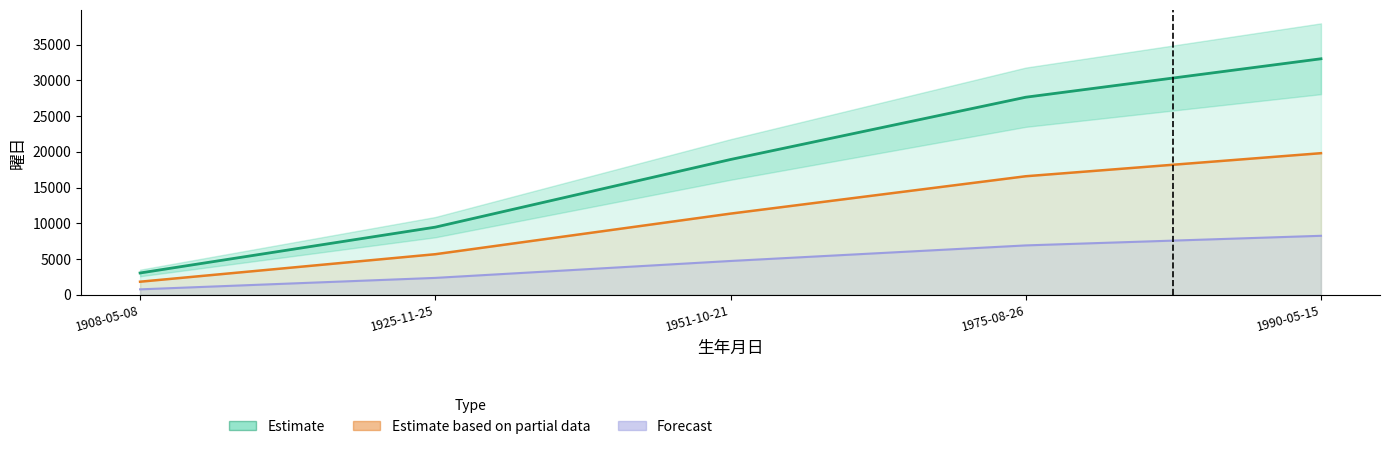

The value of 曜日 (Partial) at 1990-05-15 is 19804.8. True or false?

True